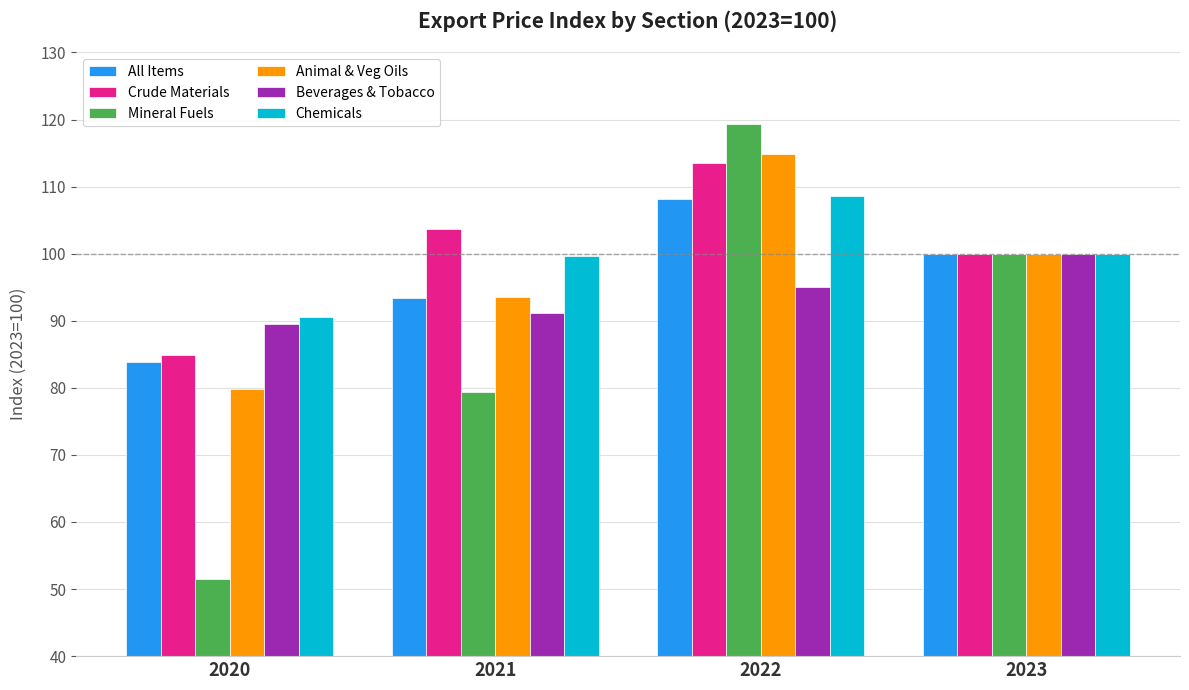

What is the sum of all Beverages & Tobacco values?

375.6